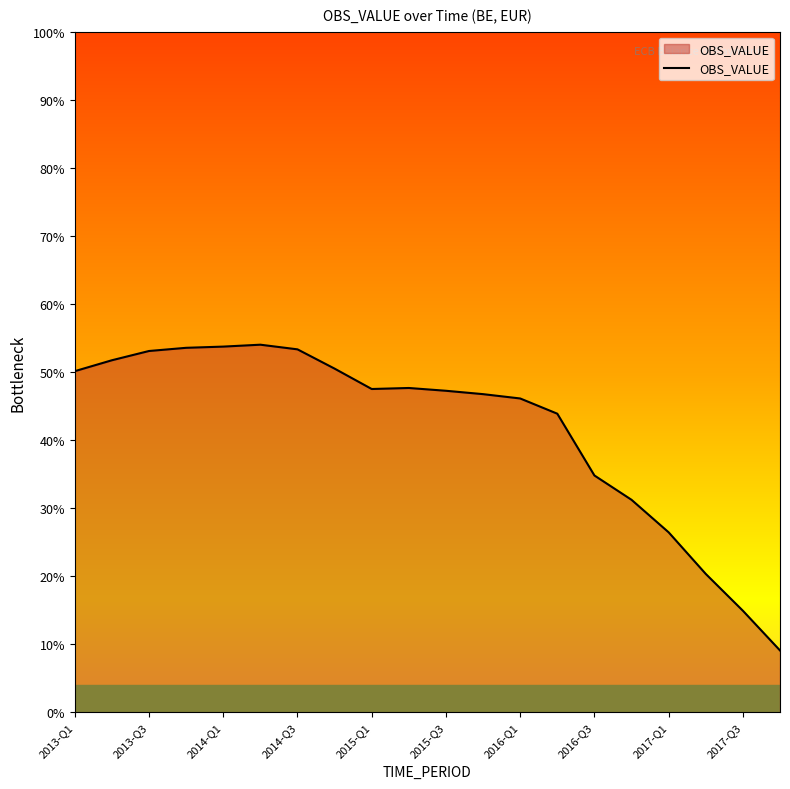

Does the chart display data point markers on the line(s)?

No